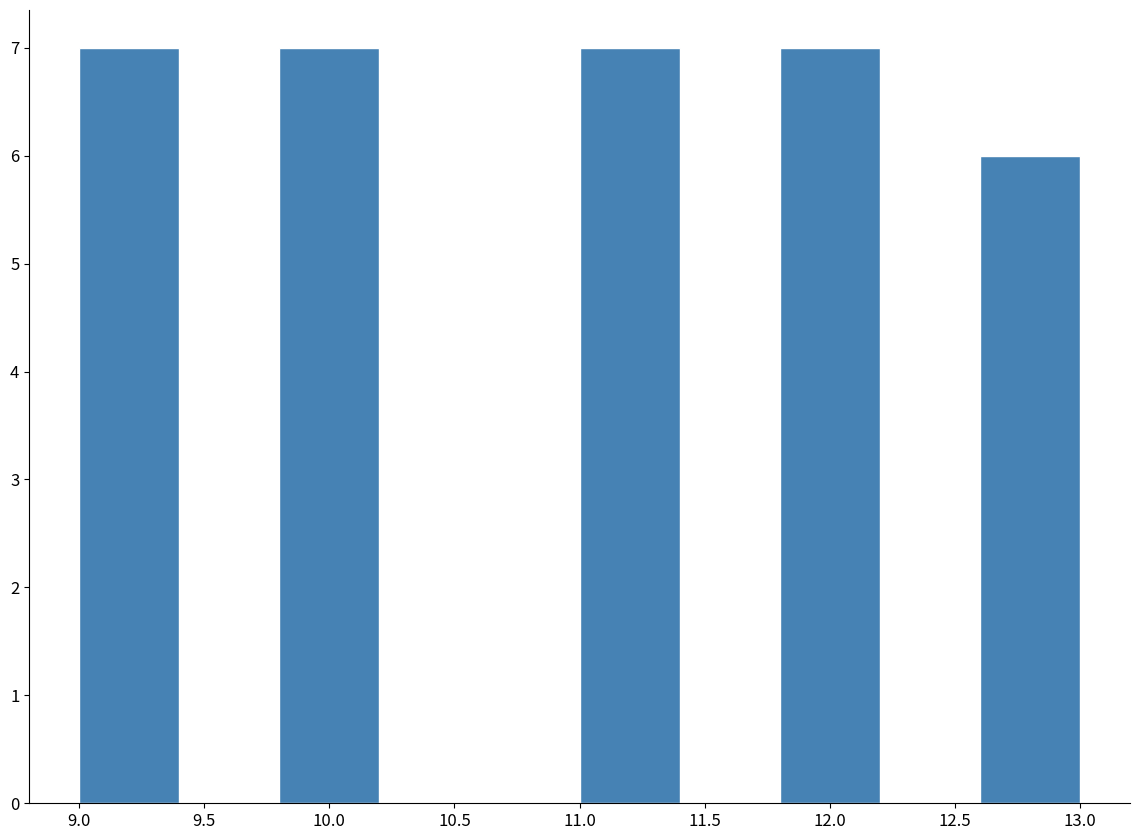

Reading left to right, transcribe this chart: for each bar, give the range it covers on the x-axis and its height. The values are not printed on the chart, so give them approximately, as read against the axis.

9.0 to 9.4: 7
9.4 to 9.8: 0
9.8 to 10.2: 7
10.2 to 10.6: 0
10.6 to 11.0: 0
11.0 to 11.4: 7
11.4 to 11.8: 0
11.8 to 12.2: 7
12.2 to 12.6: 0
12.6 to 13.0: 6